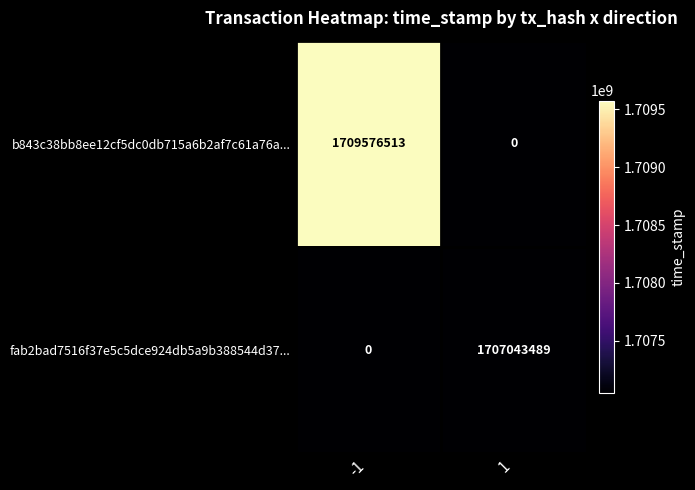

What is the sum of the fab2bad7516f37e5c5dce924db5a9b388544d37... values at -1 and 1?

1707043489